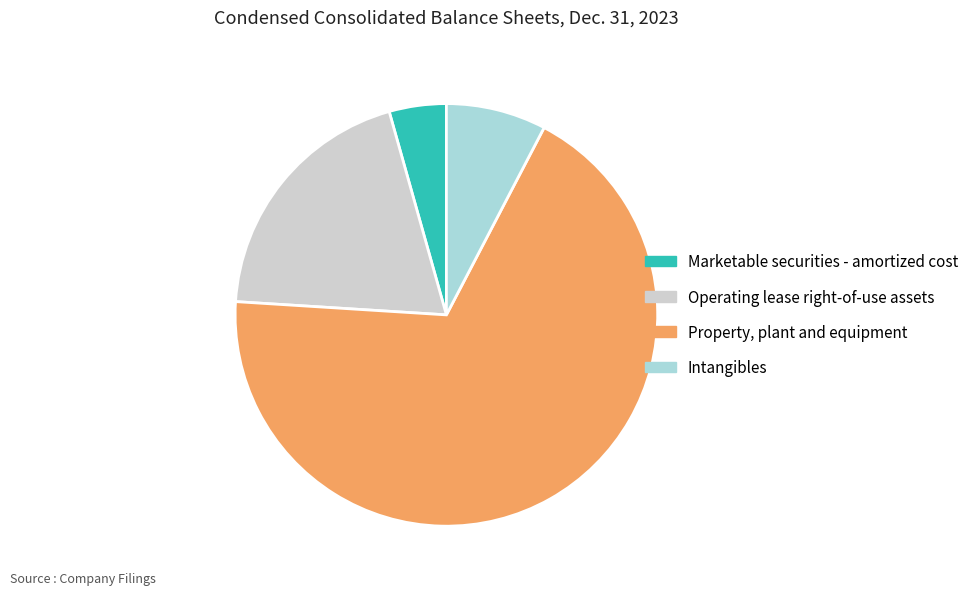

Between Marketable securities - amortized cost and Property, plant and equipment, which is larger?

Property, plant and equipment